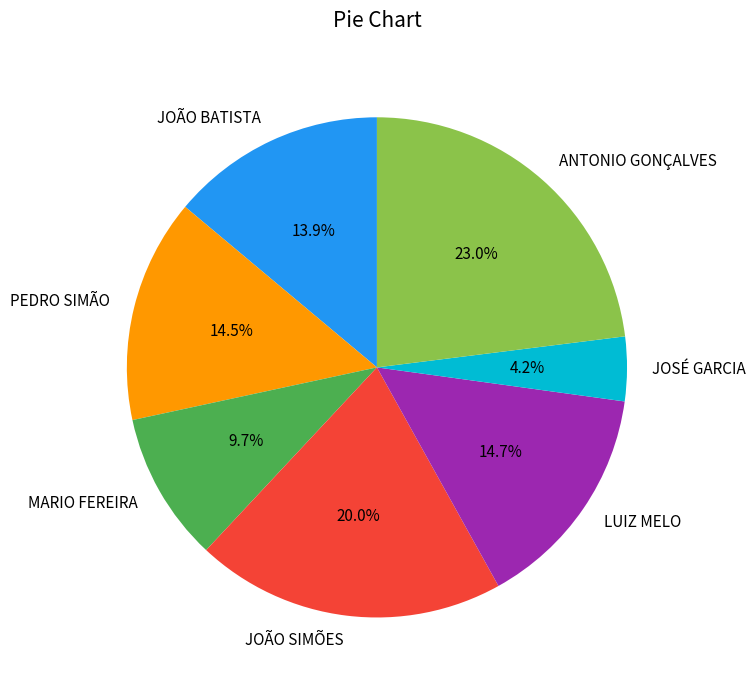

Between JOÃO BATISTA and JOÃO SIMÕES, which is larger?

JOÃO SIMÕES